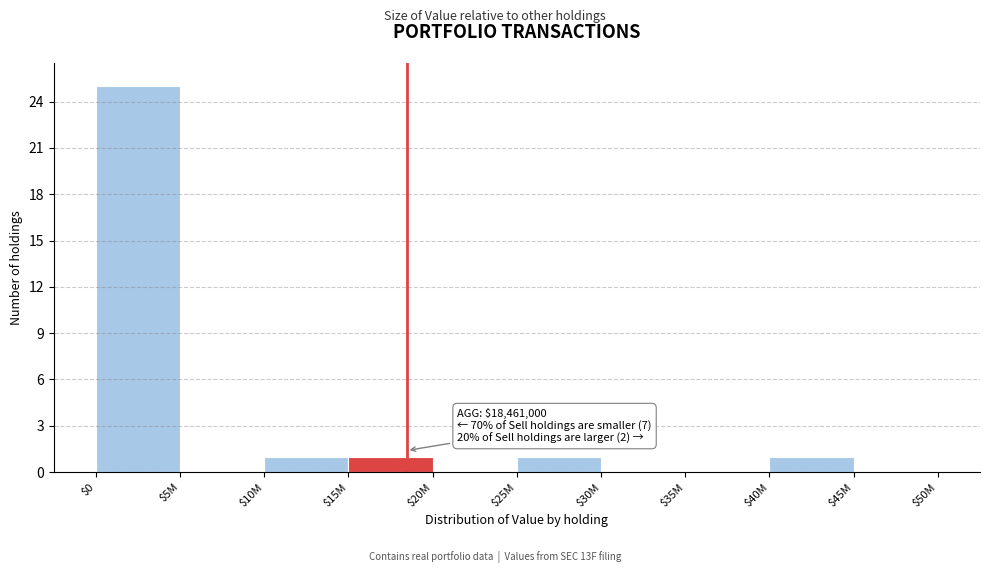

The value at $45M is 0. True or false?

True